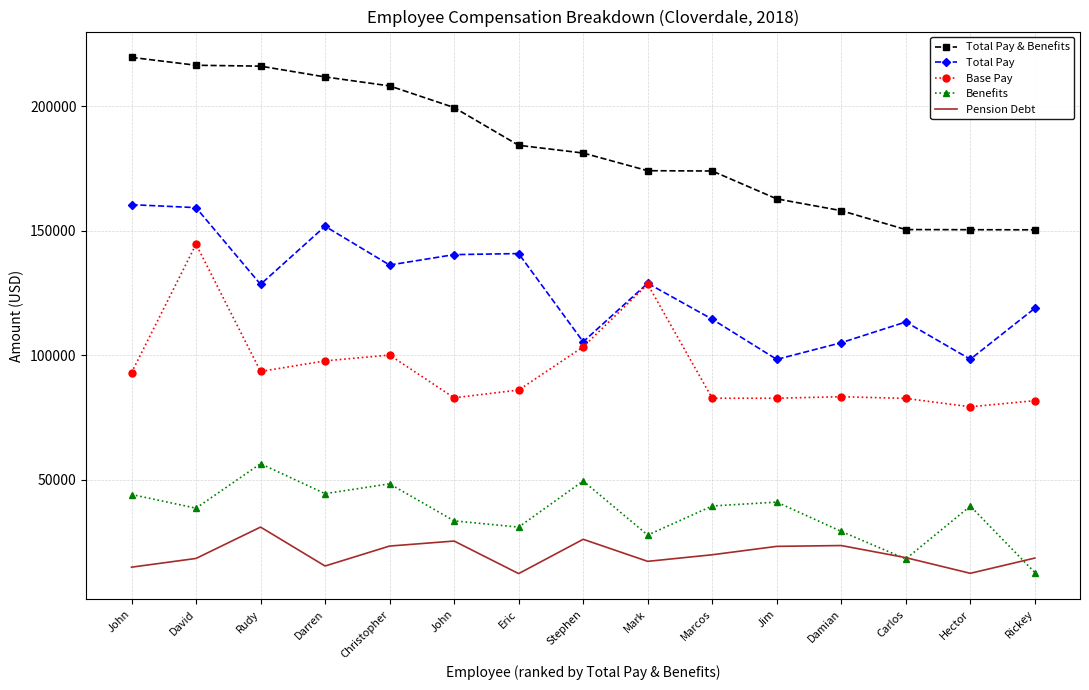

What is the minimum value for Total Pay?

98427.0